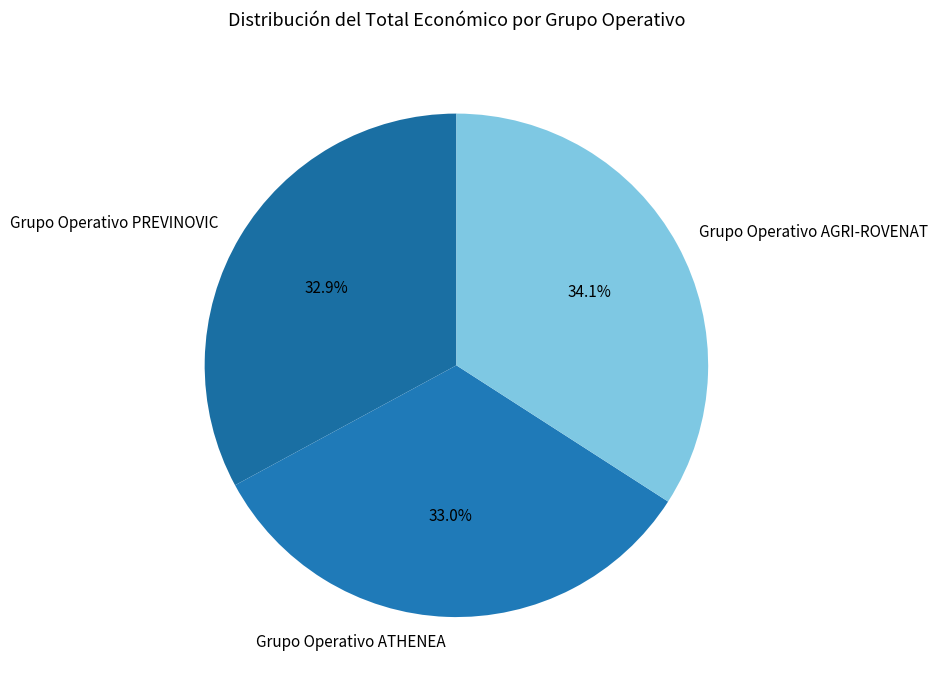

To the nearest percent, what portion does Grupo Operativo ATHENEA represent?

33%